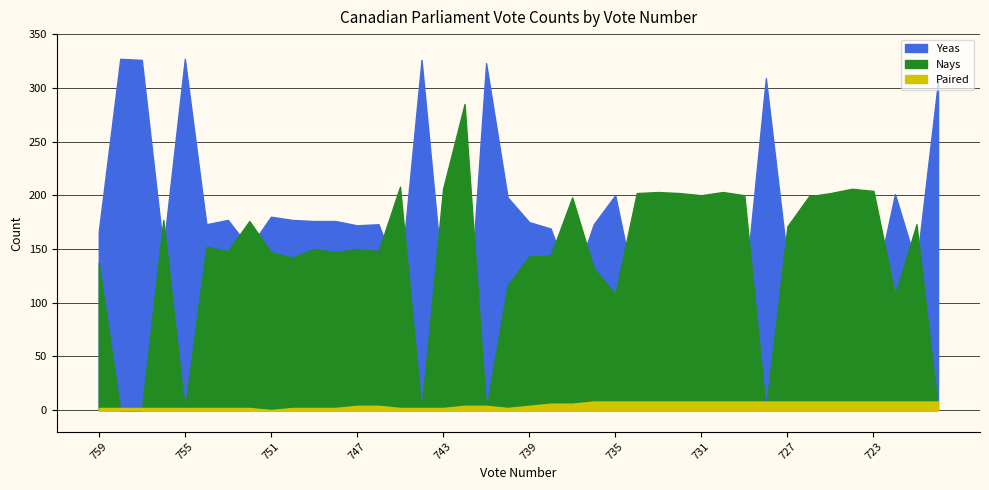

How many intersections are there between Yeas and Nays?

16